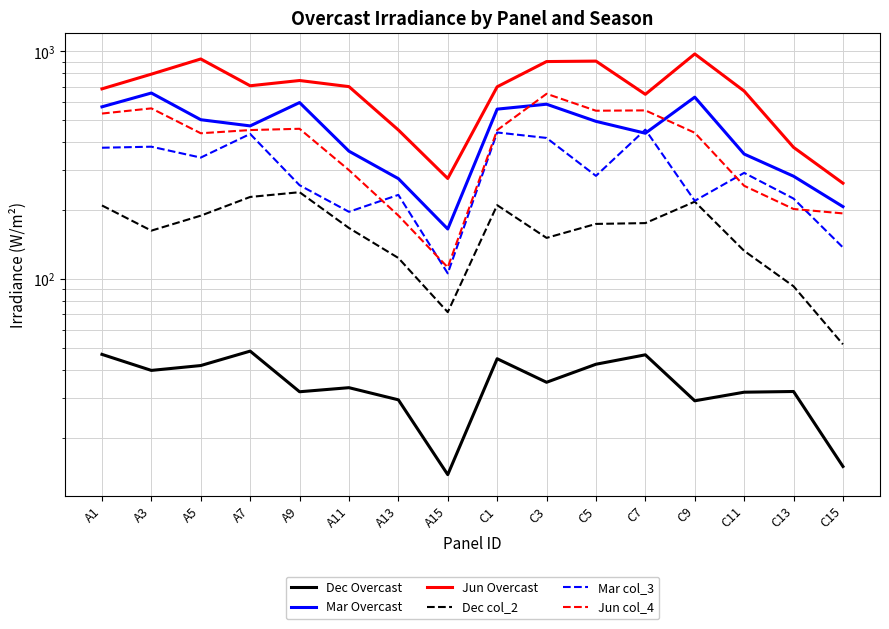

What is the value of the Dec col_2 point at the 15th from the left?

92.9